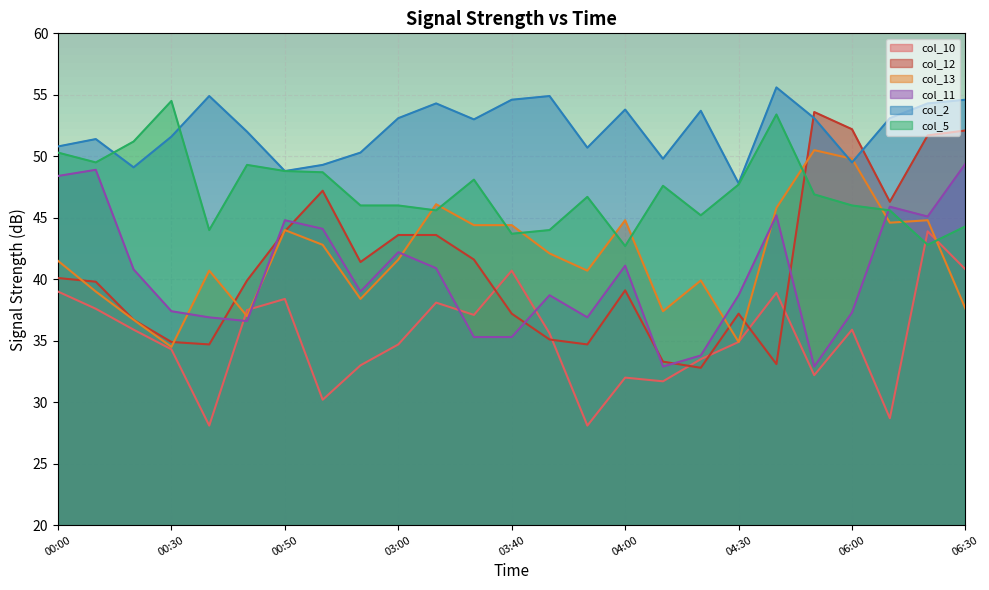

What is the minimum value for col_10?

28.1